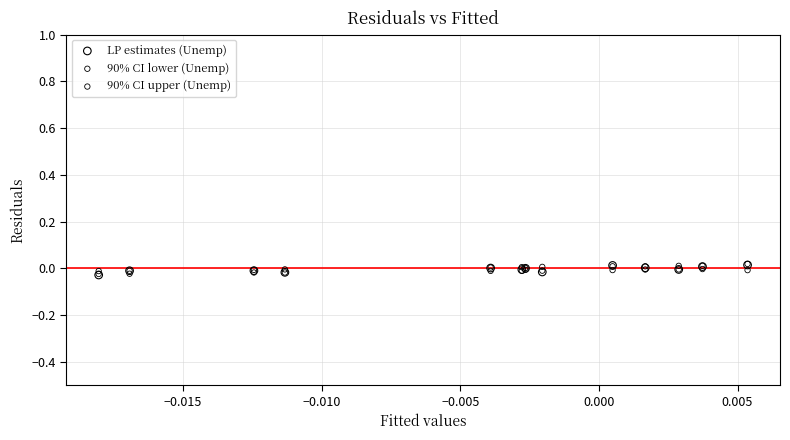

What are all the series names shown in the legend?

LP estimates (Unemp), 90% CI lower (Unemp), 90% CI upper (Unemp)